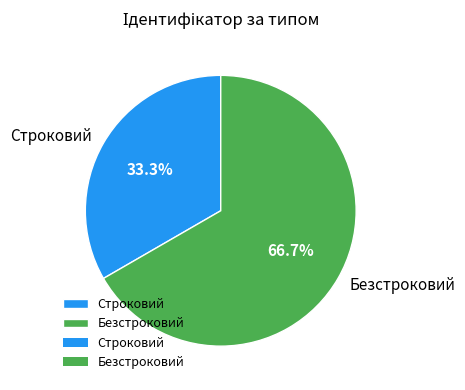

What is the ratio of the value at Строковий to the value at Безстроковий?

0.5